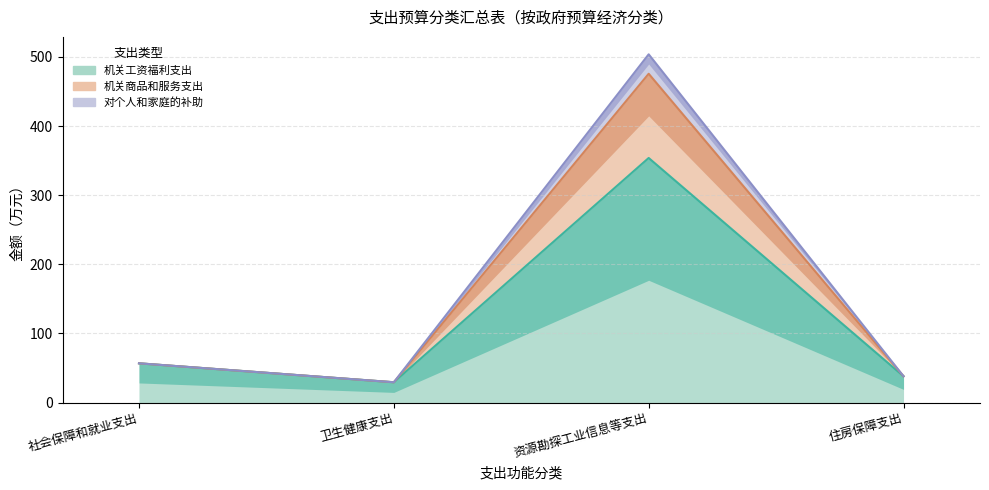

Which has a higher value, 资源勘探工业信息等支出 or 卫生健康支出?

资源勘探工业信息等支出